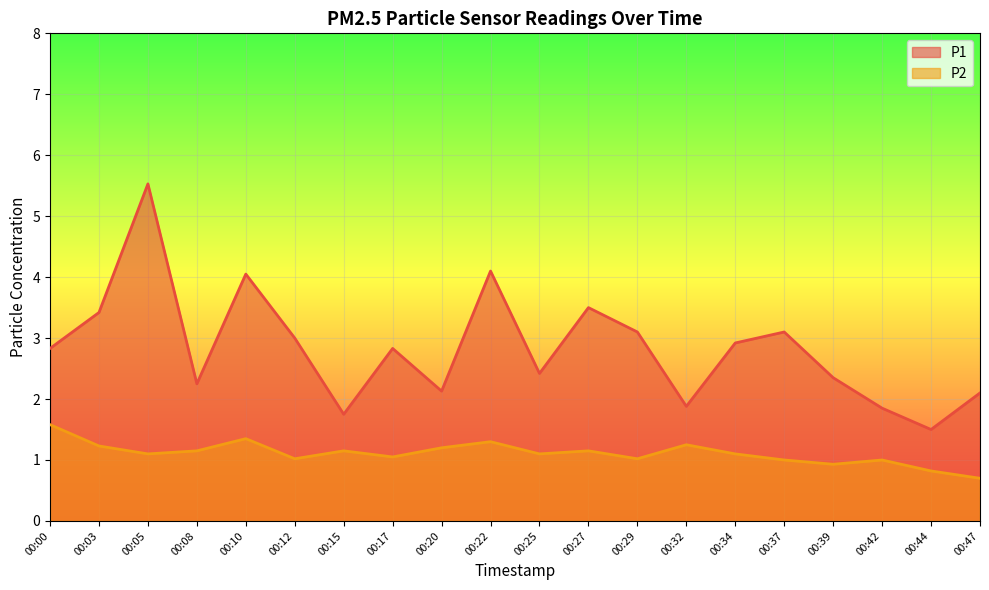

List the series in order of their peak value, highest first.

P1, P2